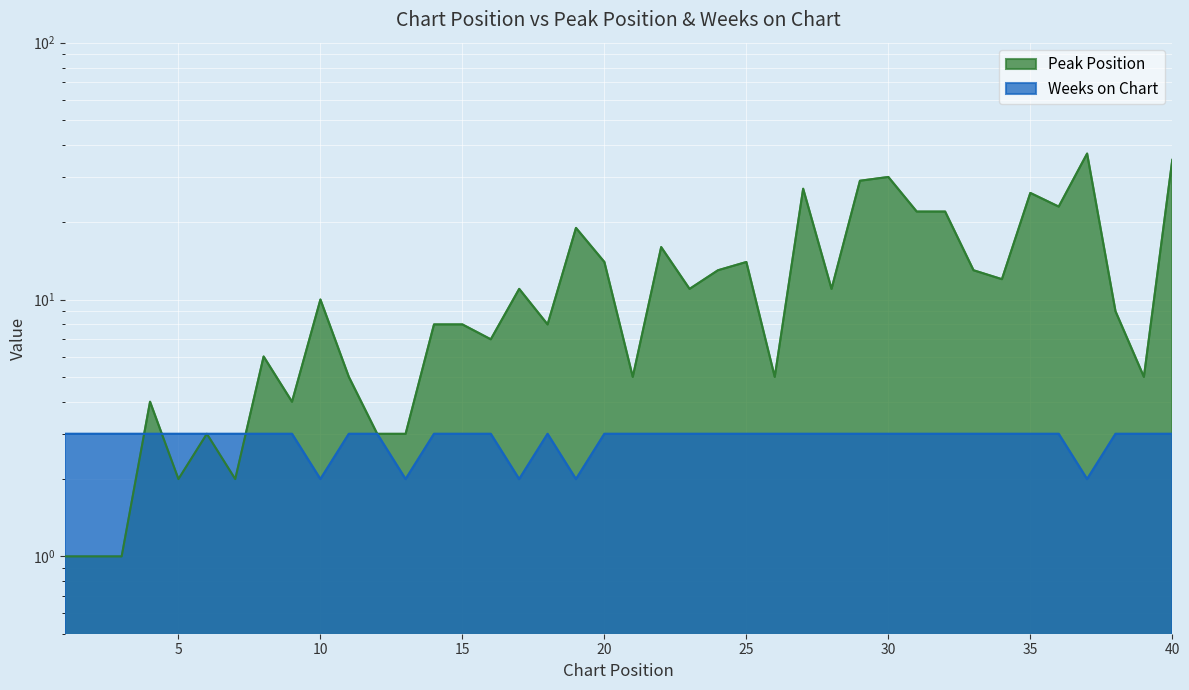

Does the chart display data point markers on the line(s)?

No